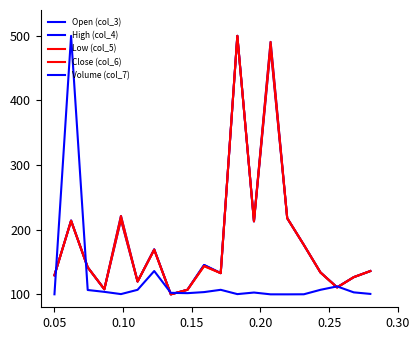

Is this an area chart (filled region under the line)?

No